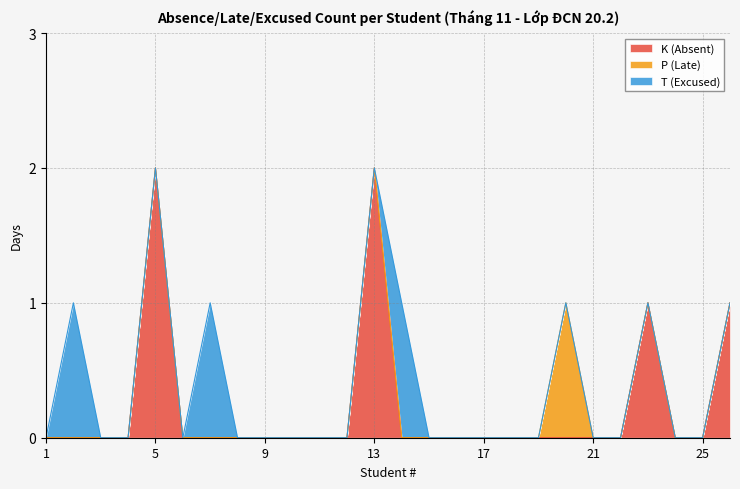

The value of K (Absent) at 21 is 0. True or false?

True